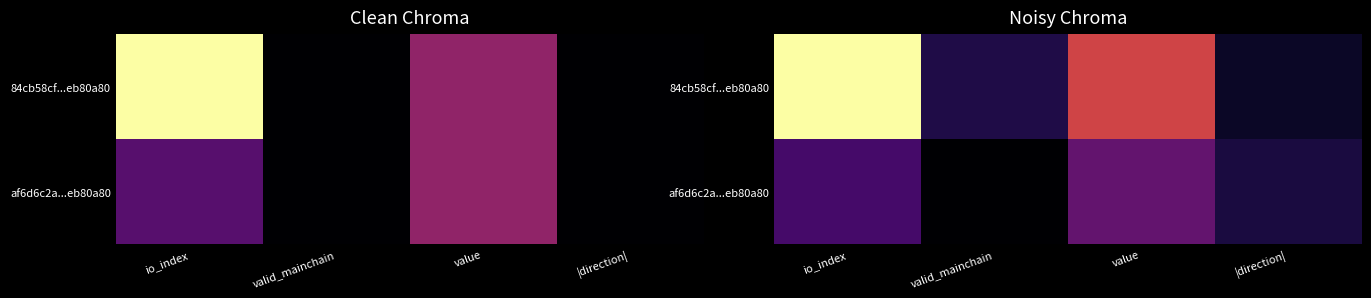

The value of af6d6c2a...eb80a80 at value is 0.3. True or false?

True